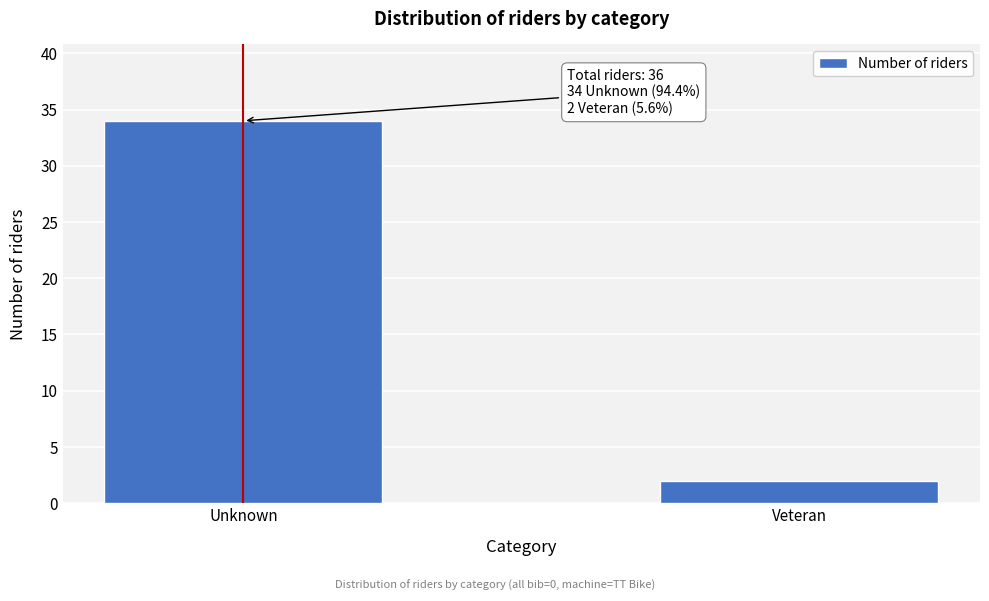

Reading left to right, what are all the values shown in this chart?

Unknown=34	Veteran=2